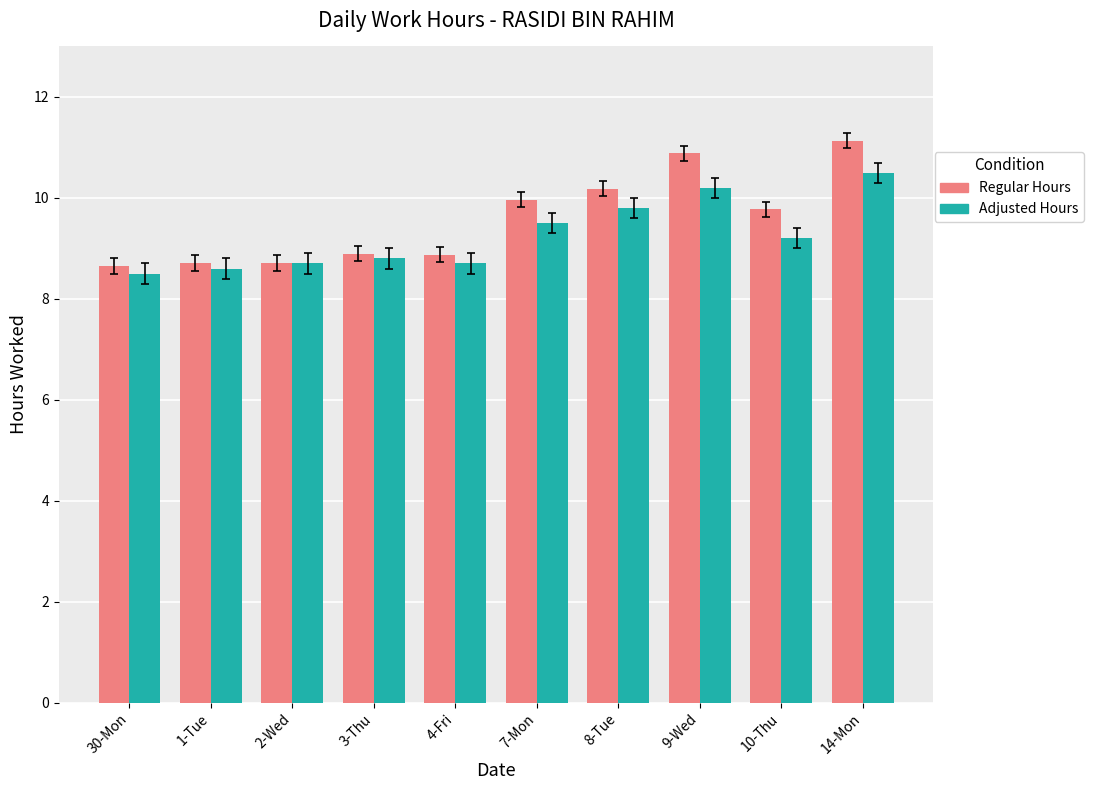

What is the label of the 4th bar from the right?

8-Tue